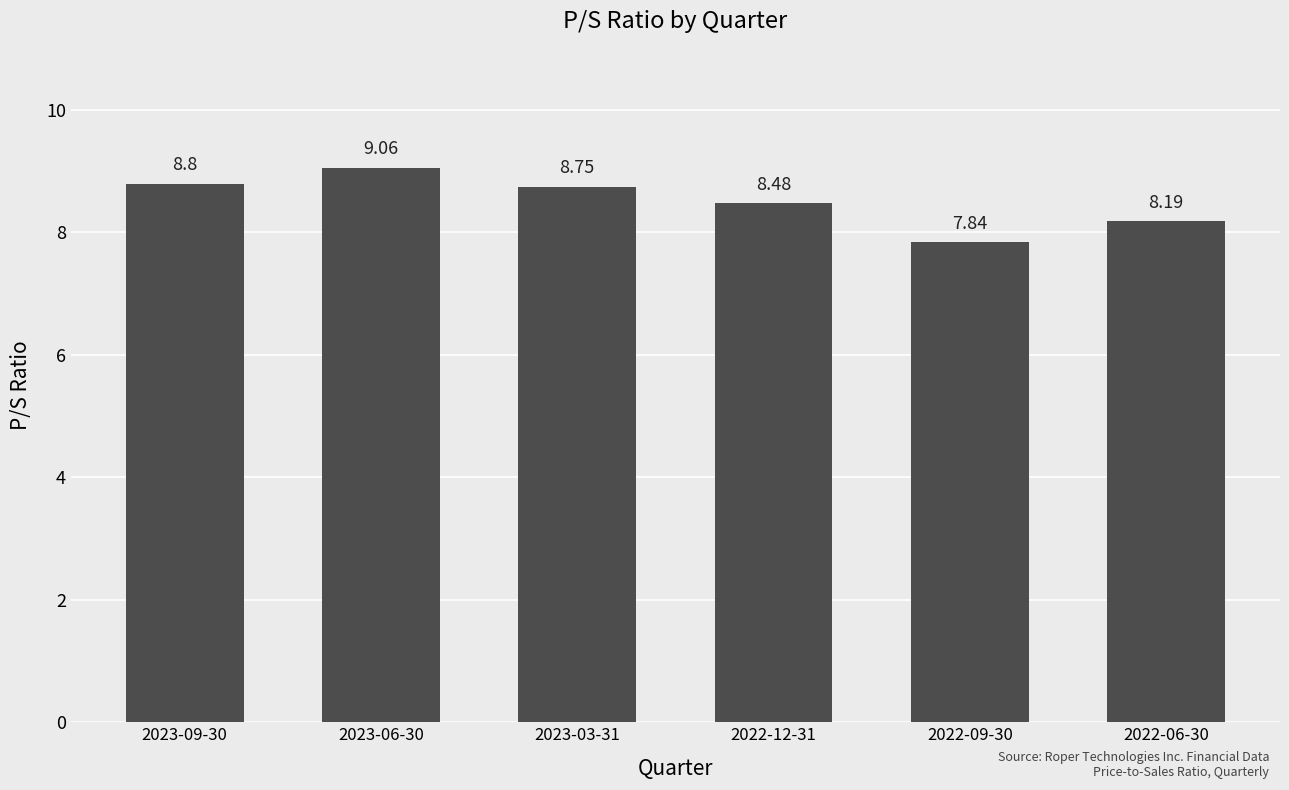

Where does the data first go above 8?

2023-09-30